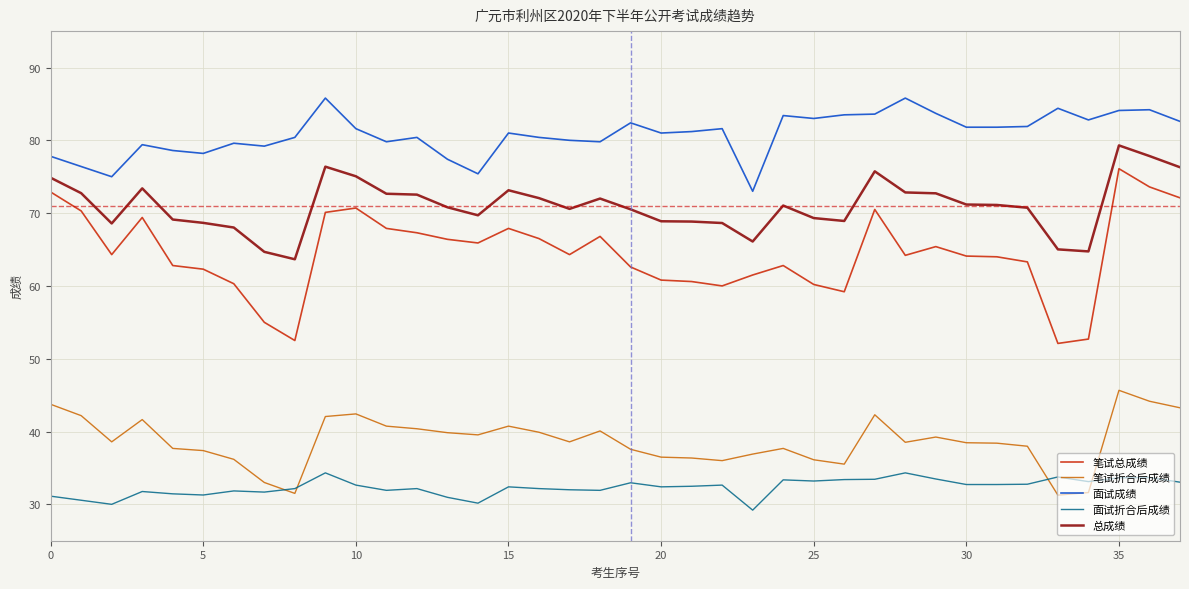

What is the difference between the maximum and minimum values in the 面试成绩 series?

12.8